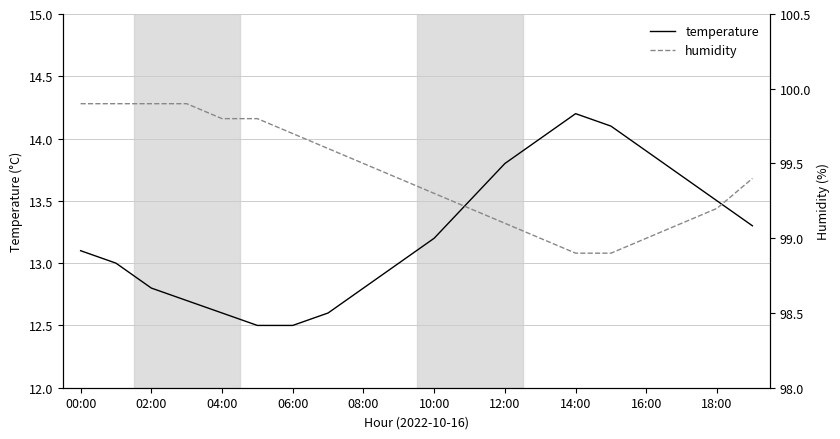

What is the maximum value for temperature?

14.2